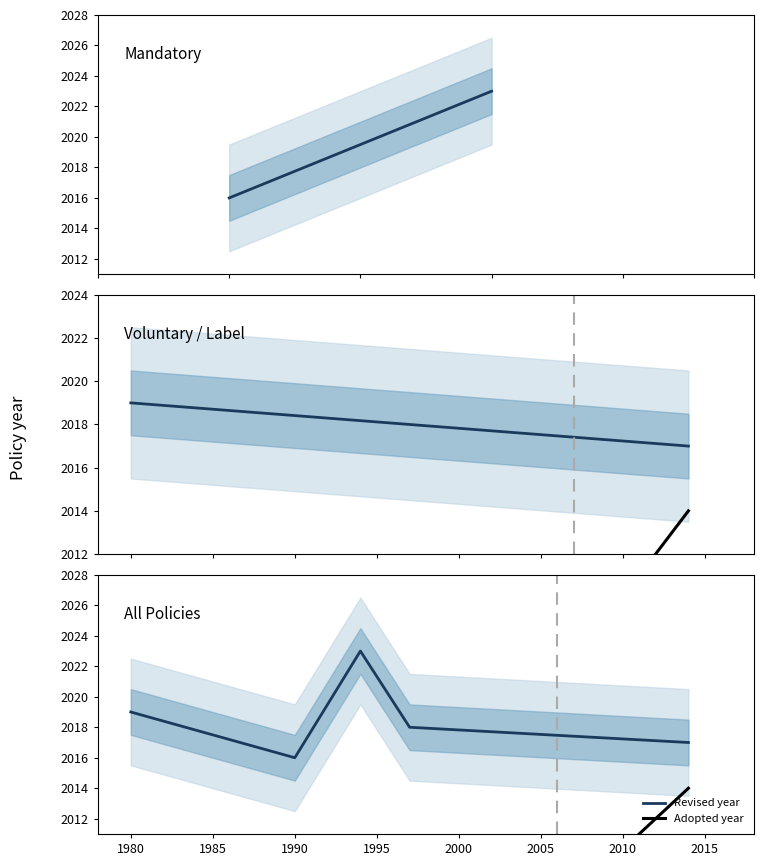

What is the smallest value displayed?

1980